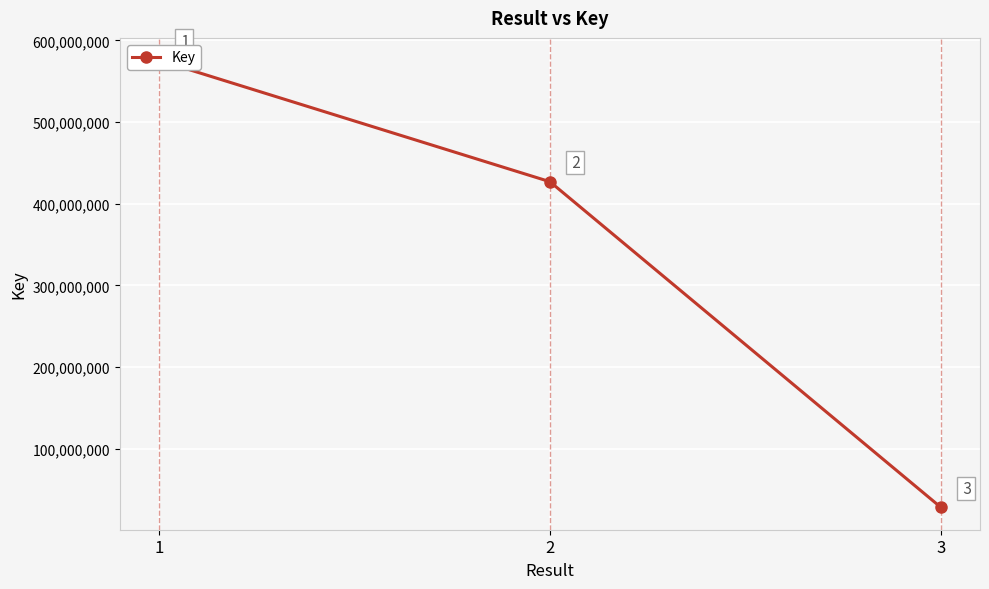

Reading left to right, what are all the values shown in this chart?

1=575705189	2=427016548	3=28278412